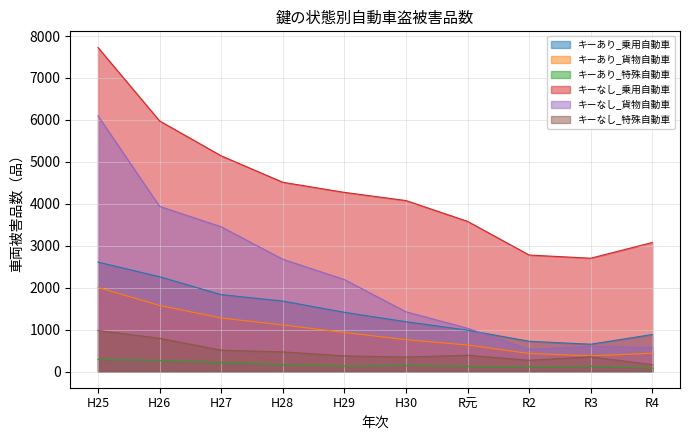

What is the label of the 1st point from the right?

R4